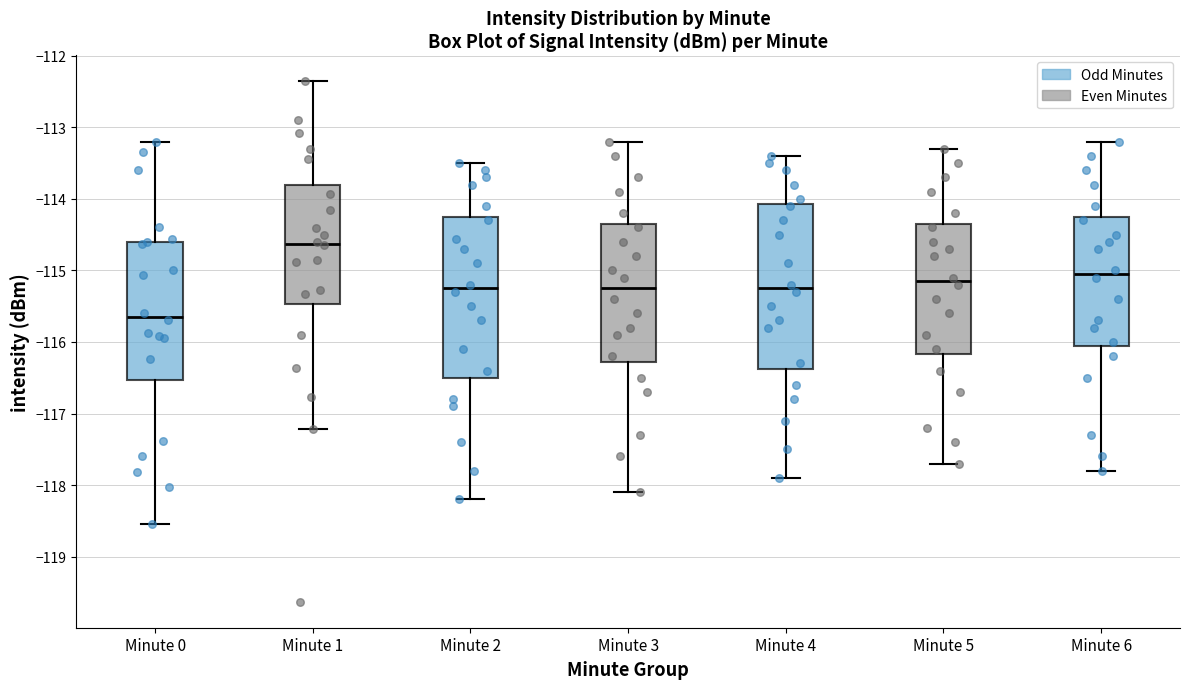

Reading left to right, read every box against the y-axis: the position of its median line, the range the box covers, and the ends of its whiskers. The values are not printed on the chart, so give them approximately, as read against the axis.

Minute 0: median -115.6, box -116.5 to -114.6, whiskers -118.5 to -113.2
Minute 1: median -114.6, box -115.5 to -113.8, whiskers -117.2 to -112.4
Minute 2: median -115.2, box -116.5 to -114.2, whiskers -118.2 to -113.5
Minute 3: median -115.2, box -116.3 to -114.3, whiskers -118.1 to -113.2
Minute 4: median -115.2, box -116.4 to -114.1, whiskers -117.9 to -113.4
Minute 5: median -115.1, box -116.2 to -114.3, whiskers -117.7 to -113.3
Minute 6: median -115.0, box -116.0 to -114.2, whiskers -117.8 to -113.2